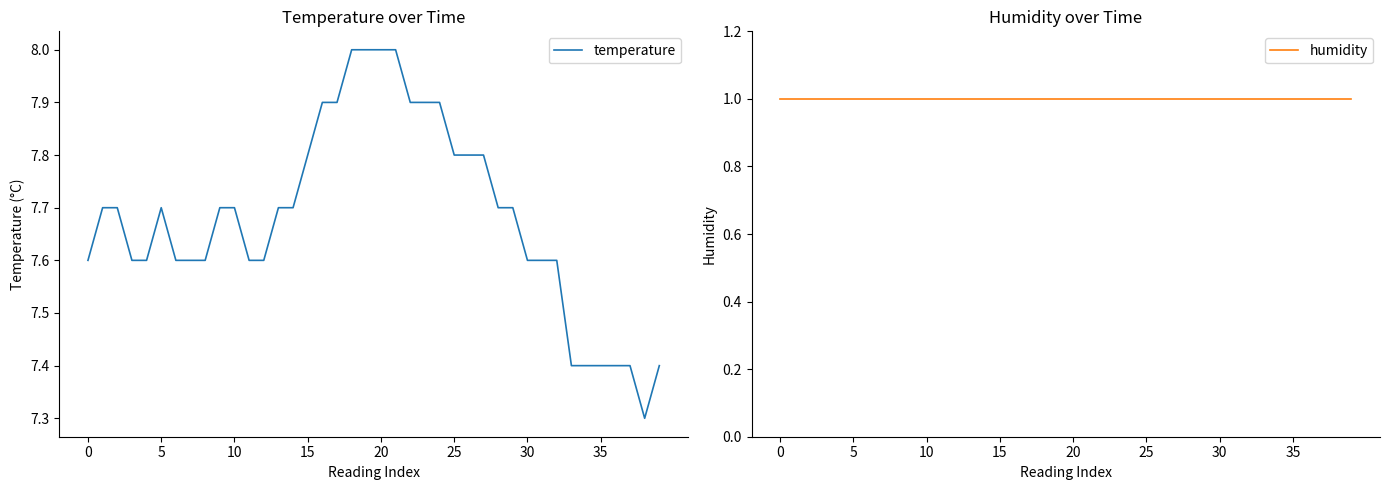

Which series has the widest spread of values?

temperature